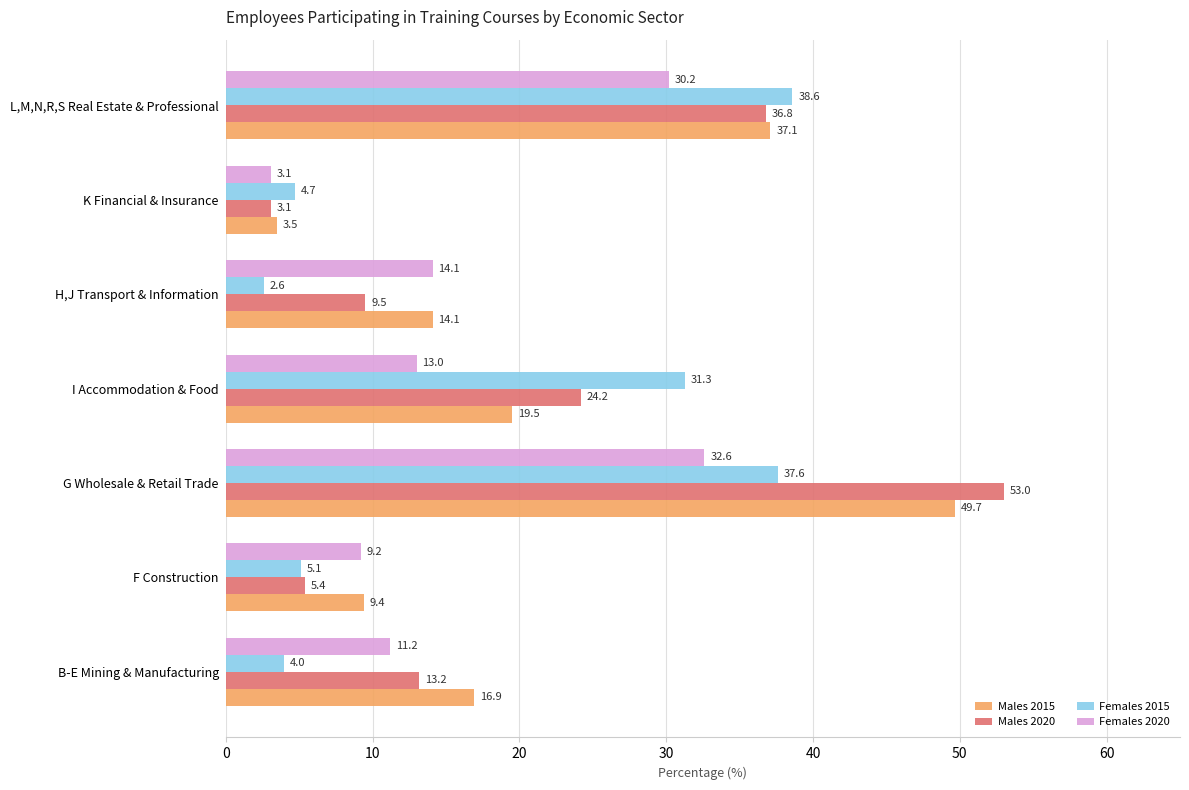

The Males 2020 series shows 53.0 at G Wholesale & Retail Trade. True or false?

True